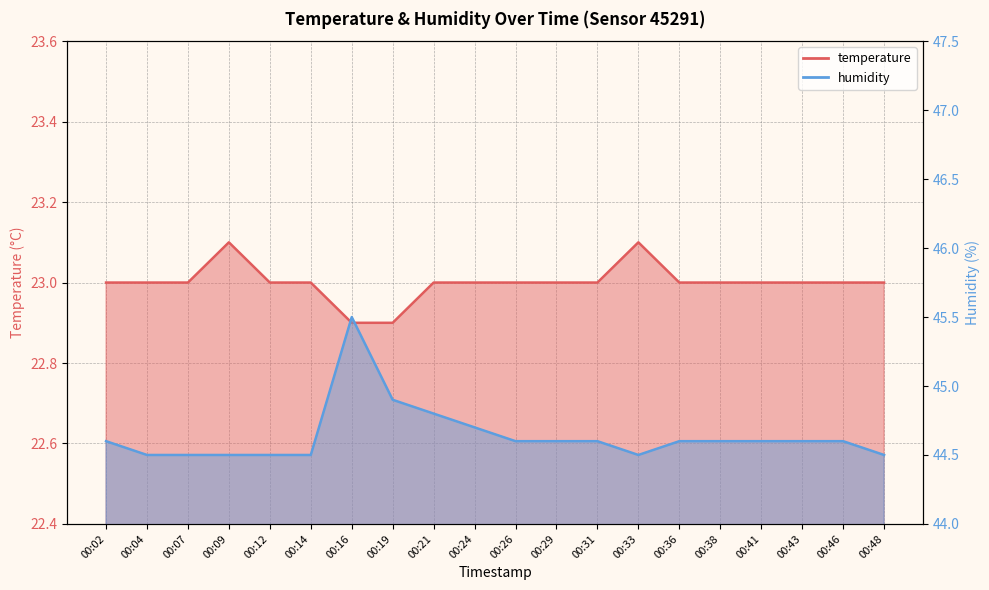

What are all the series names shown in the legend?

temperature, humidity